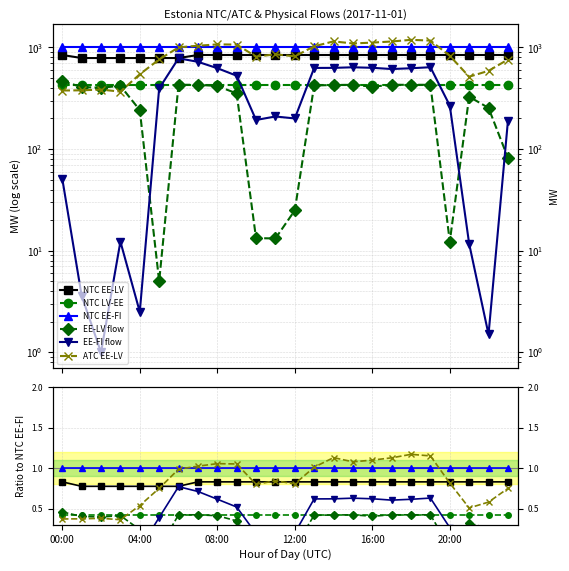

What is the difference between the highest and lowest values at 12:00?

1.0